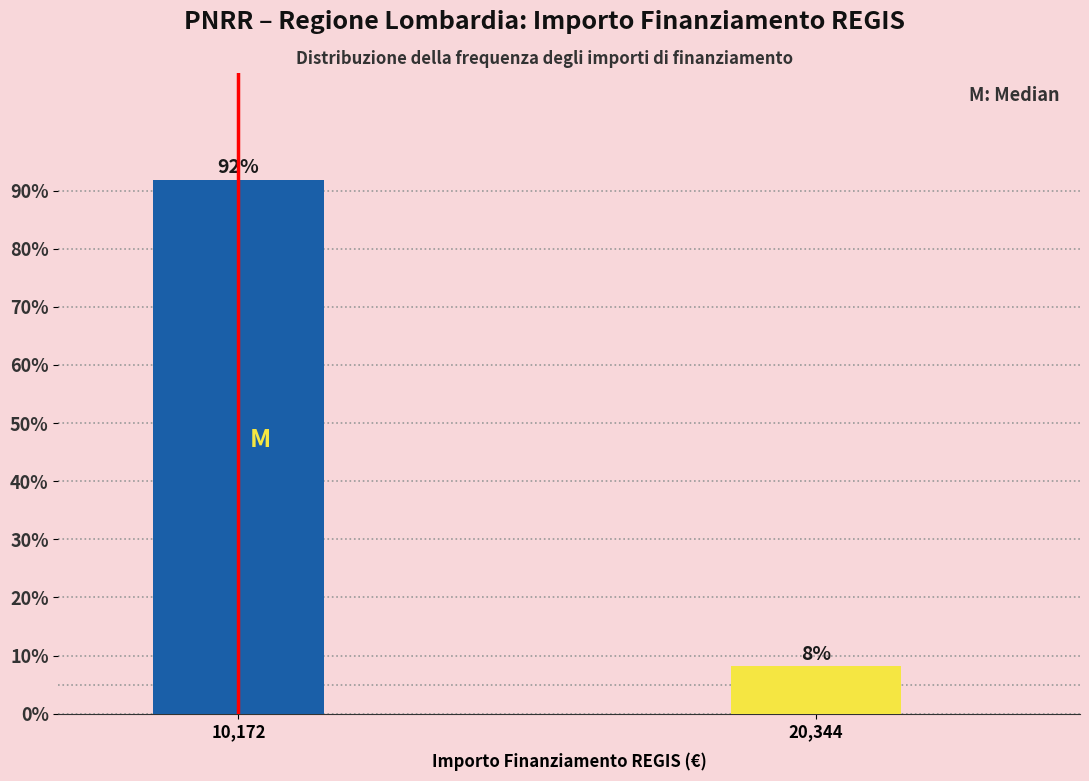

What is the greatest value displayed?

91.9